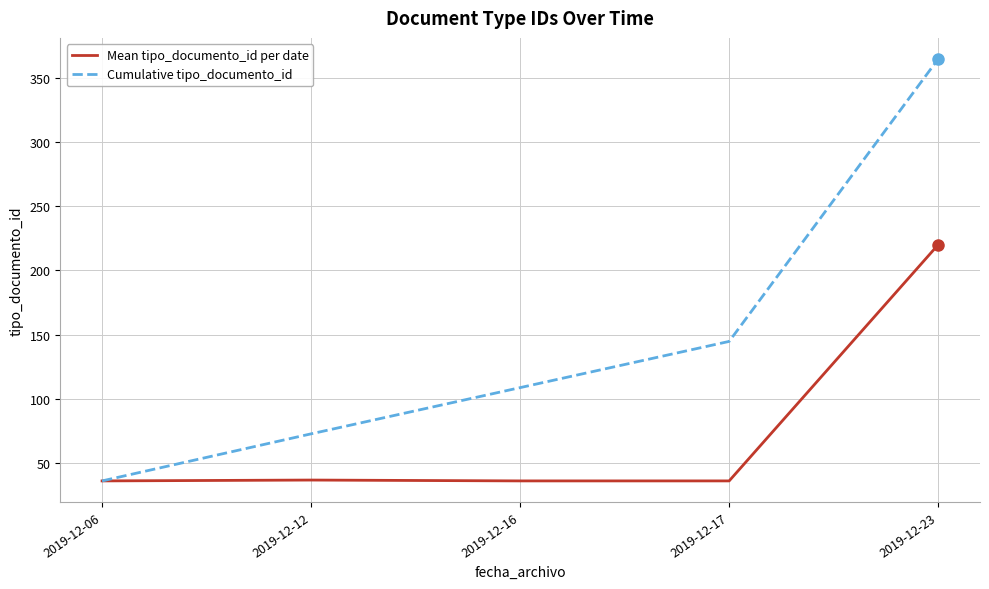

Does the chart have visible grid lines?

Yes